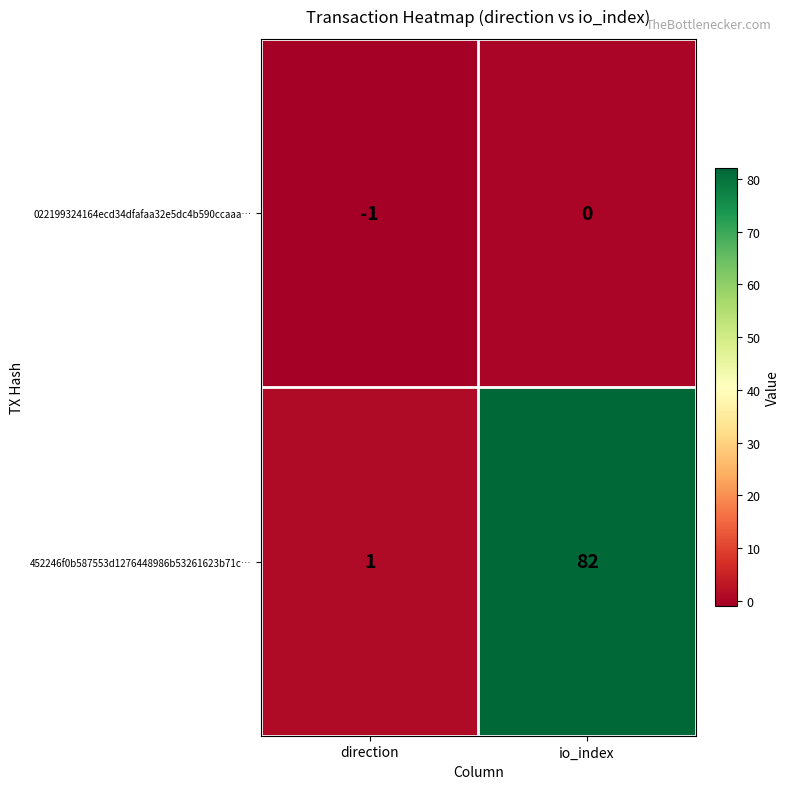

Reading left to right, transcribe all the data shown in this chart.

022199324164ecd34dfafaa32e5dc4b590ccaaa…: direction=-1	io_index=0
452246f0b587553d1276448986b53261623b71c…: direction=1	io_index=82